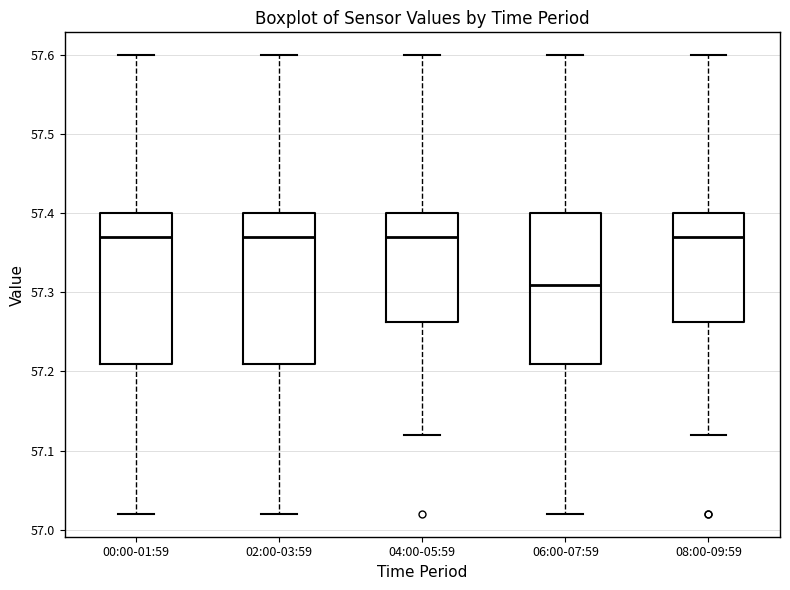

Reading left to right, read every box against the y-axis: the position of its median line, the range the box covers, and the ends of its whiskers. The values are not printed on the chart, so give them approximately, as read against the axis.

00:00-01:59: median 57.37, box 57.21 to 57.40, whiskers 57.02 to 57.60
02:00-03:59: median 57.37, box 57.21 to 57.40, whiskers 57.02 to 57.60
04:00-05:59: median 57.37, box 57.26 to 57.40, whiskers 57.12 to 57.60
06:00-07:59: median 57.31, box 57.21 to 57.40, whiskers 57.02 to 57.60
08:00-09:59: median 57.37, box 57.26 to 57.40, whiskers 57.12 to 57.60